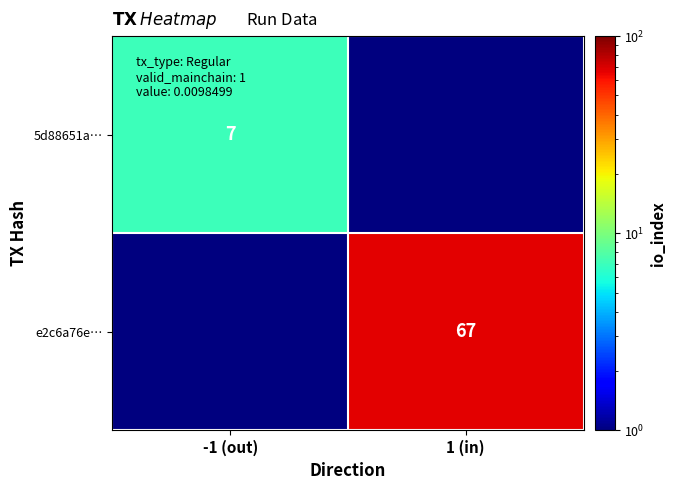

Is it true that e2c6a76e… equals 67.0 at 1 (in)?

True